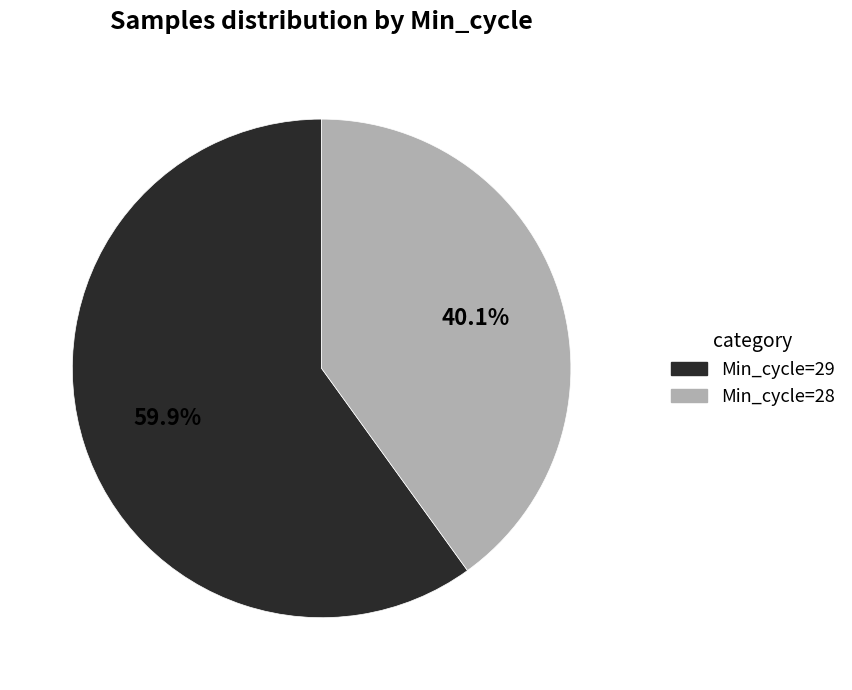

Is there a majority slice in this chart?

Yes